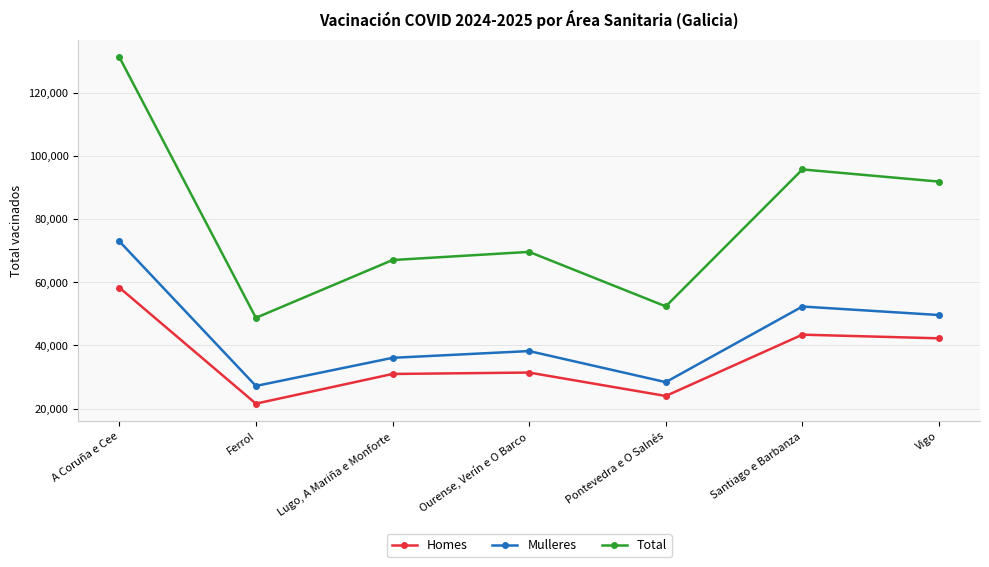

True or false: Total and Mulleres cross at least once.

False